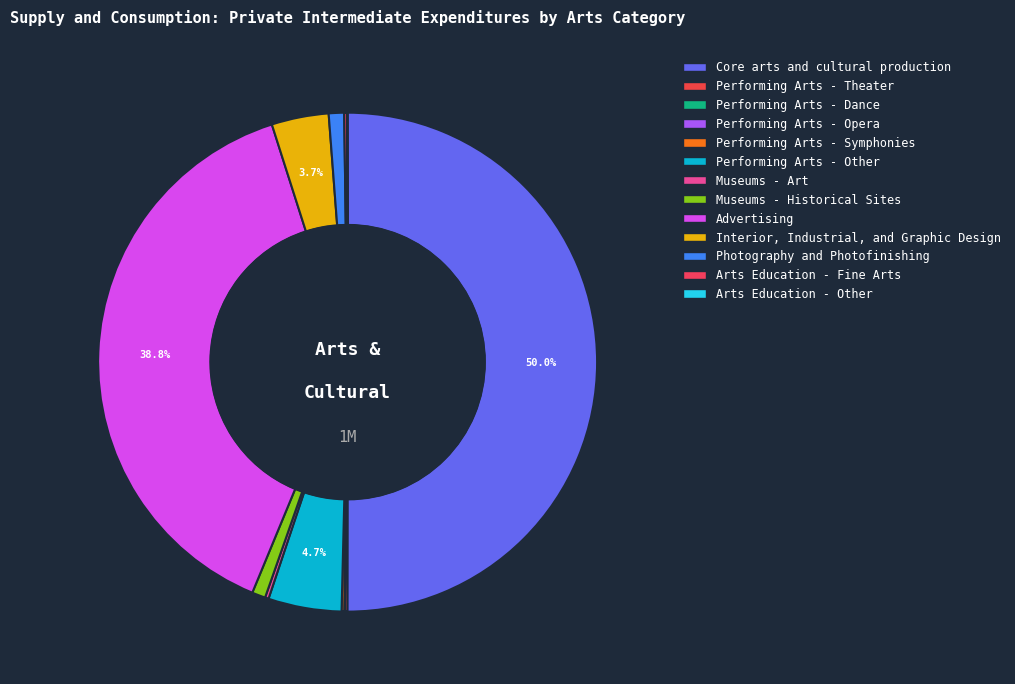

To the nearest percent, what is the average slice percentage?

8%